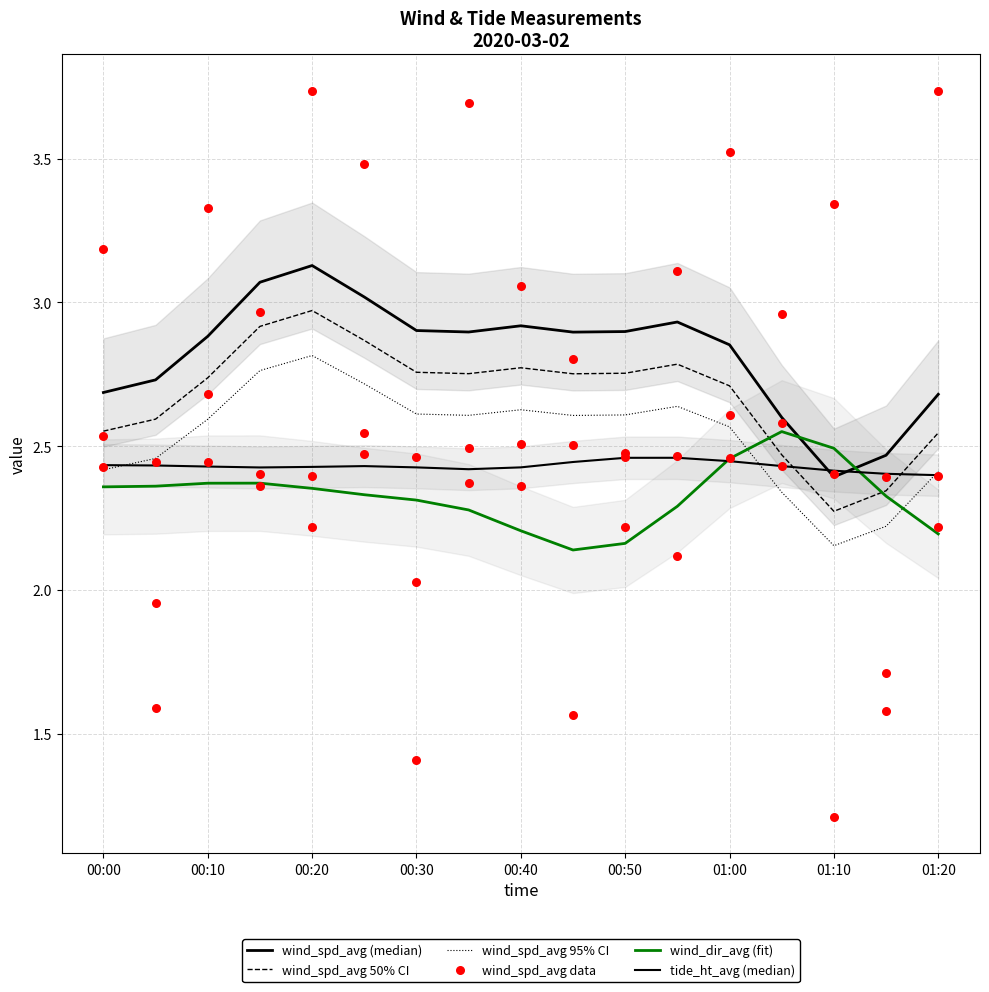

Which series has the largest Y range (max minus min)?

wind_spd_avg data